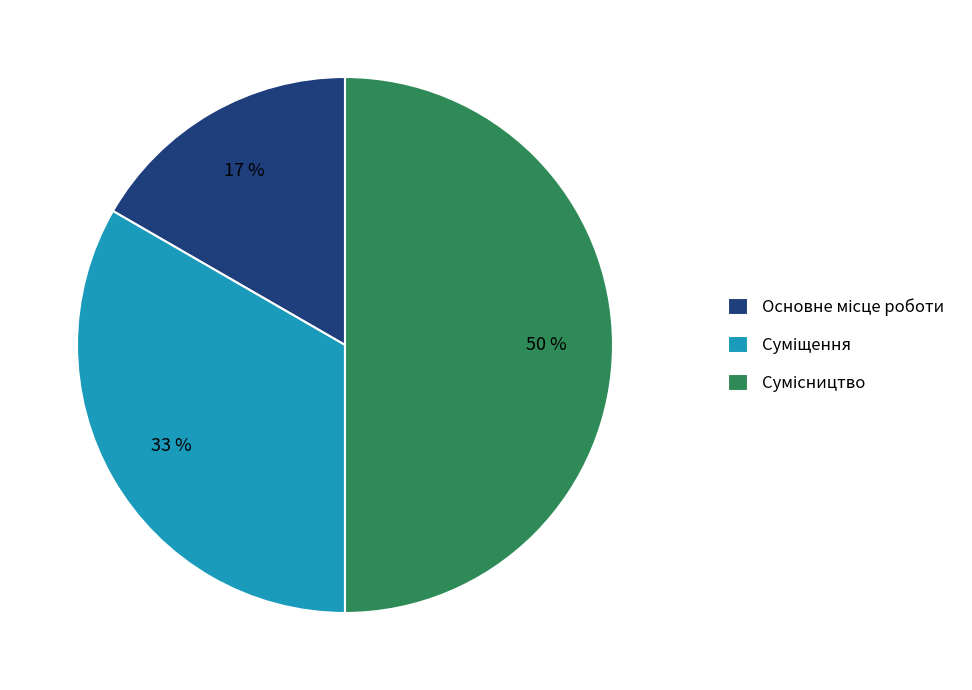

To the nearest percent, what is the average slice percentage?

33%